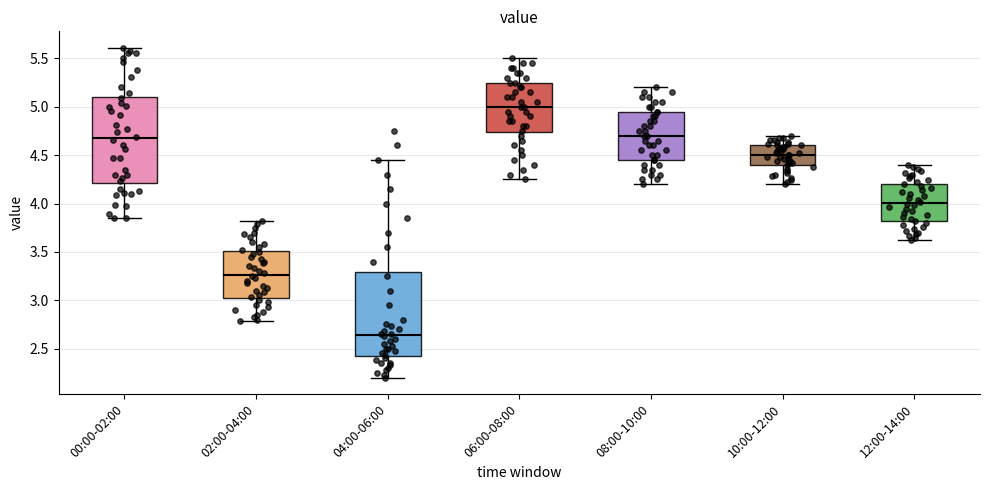

Which box has the lowest median line?

04:00-06:00